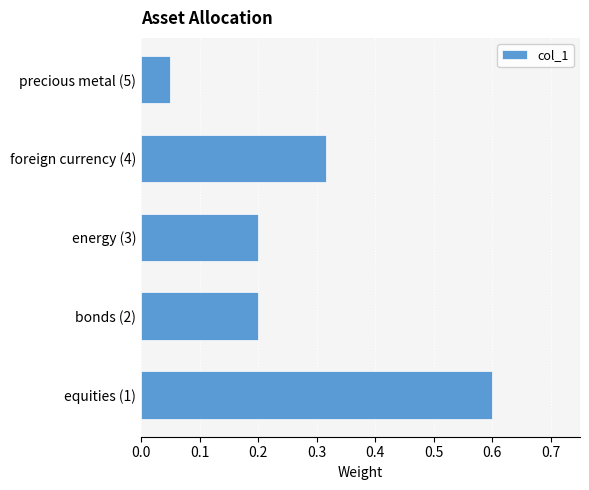

Between foreign currency (4) and energy (3), which is larger?

foreign currency (4)